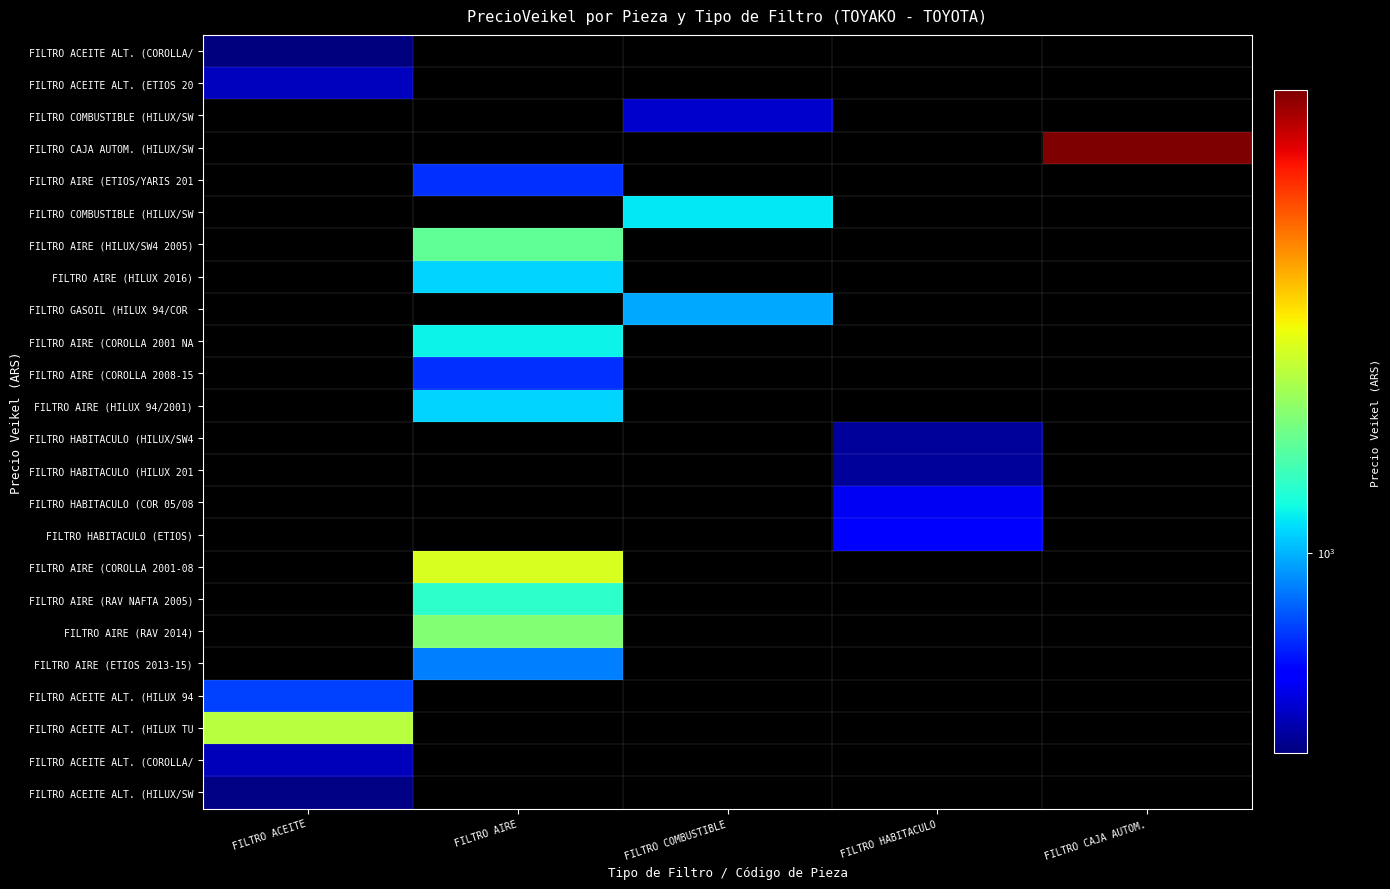

What is the spread (max minus min) of values at FILTRO HABITACULO?

680.4